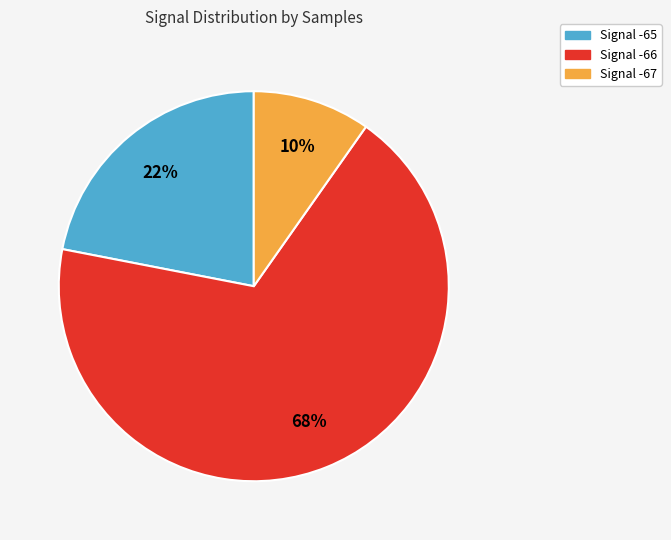

Is there any slice that represents more than half of the pie?

Yes